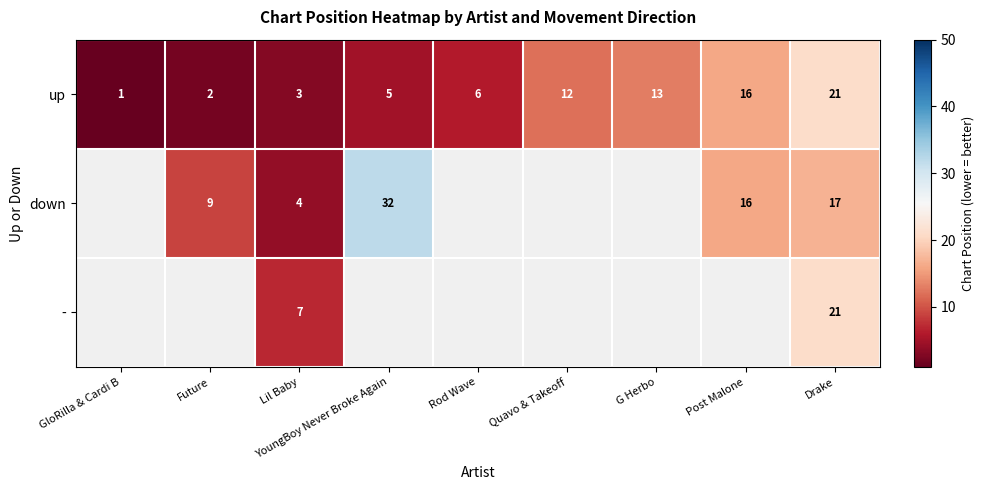

Between Lil Baby and Rod Wave, which is larger?

Rod Wave